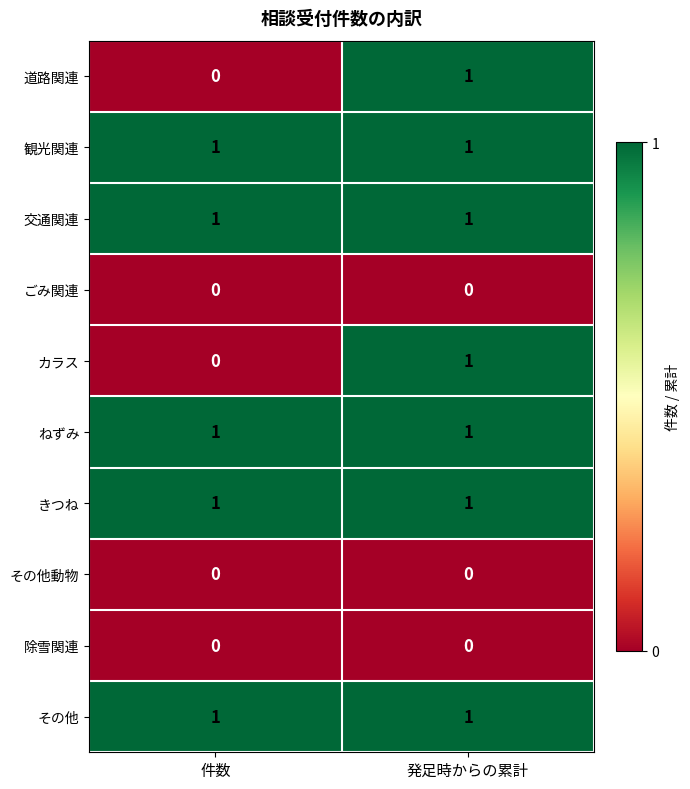

At how many categories does at least one series exceed 0?

2